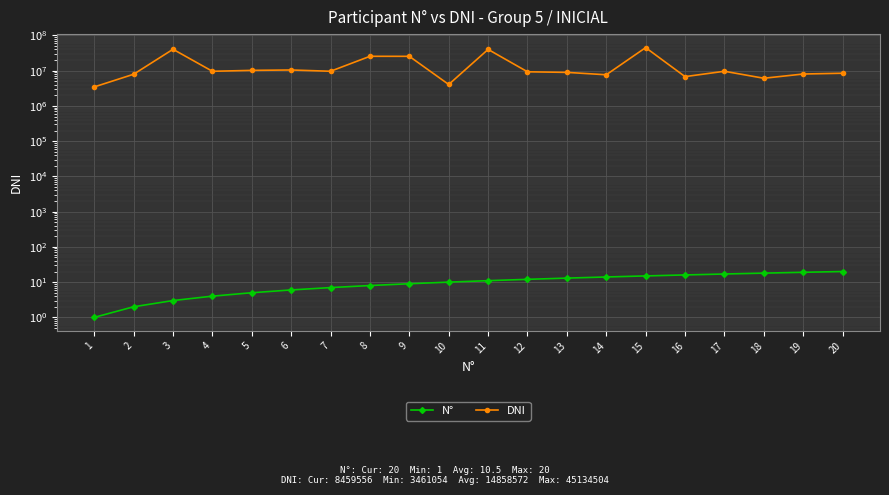

At which category does DNI reach its first local peak?

3